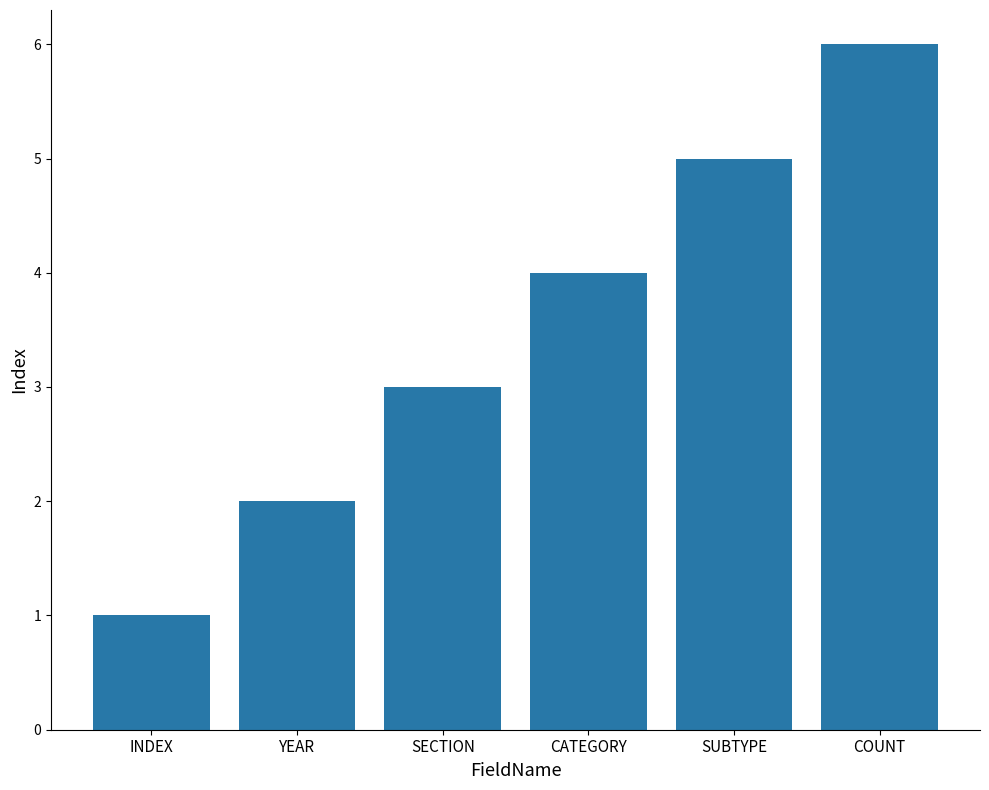

The chart shows a value of 3 at YEAR. True or false?

False